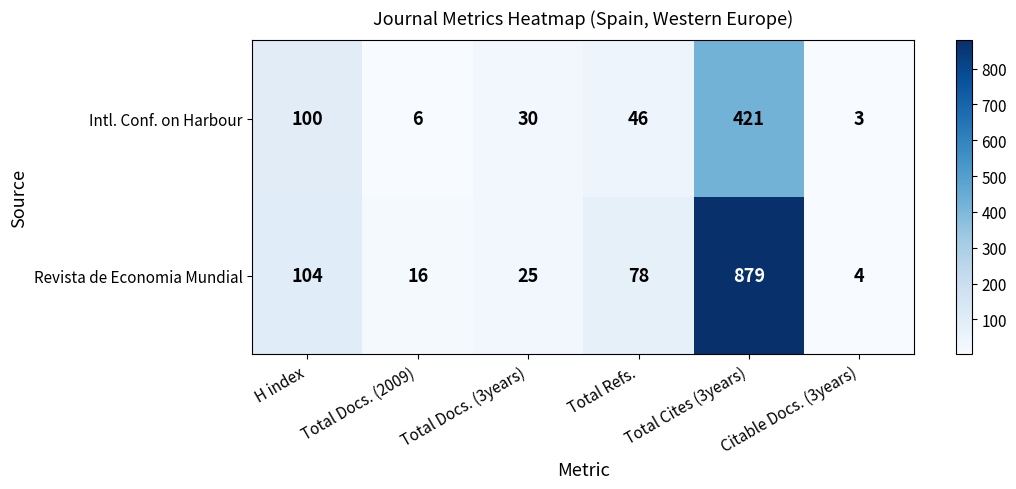

Rank the series by their maximum value, from lowest to highest.

Intl. Conf. on Harbour, Revista de Economia Mundial